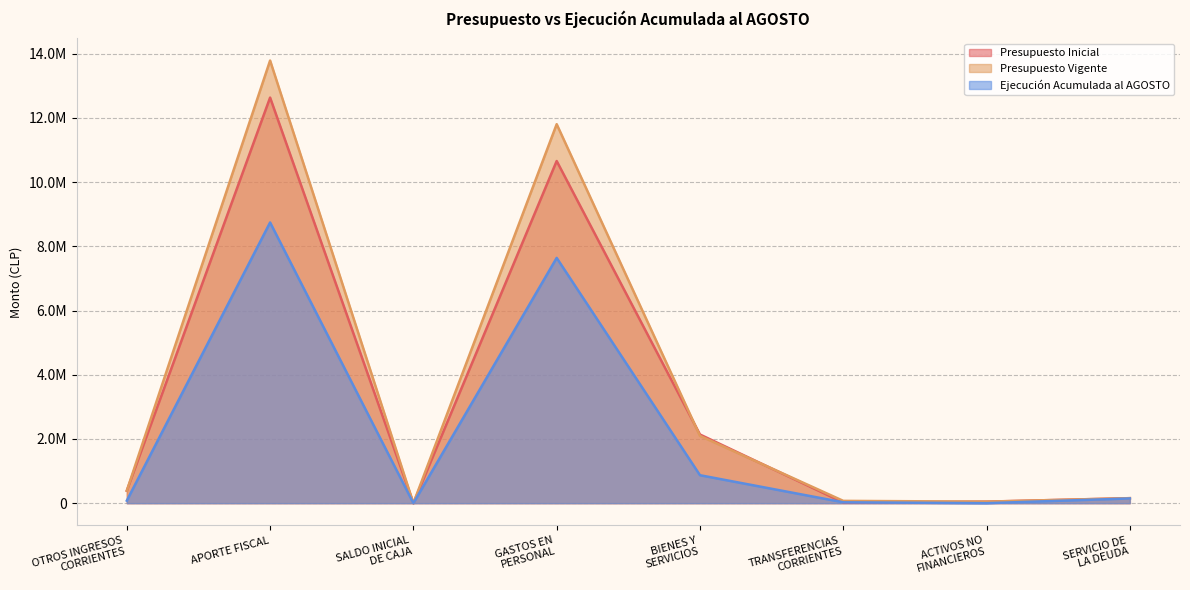

How many intersections are there between Ejecución Acumulada al AGOSTO and Presupuesto Inicial?

2